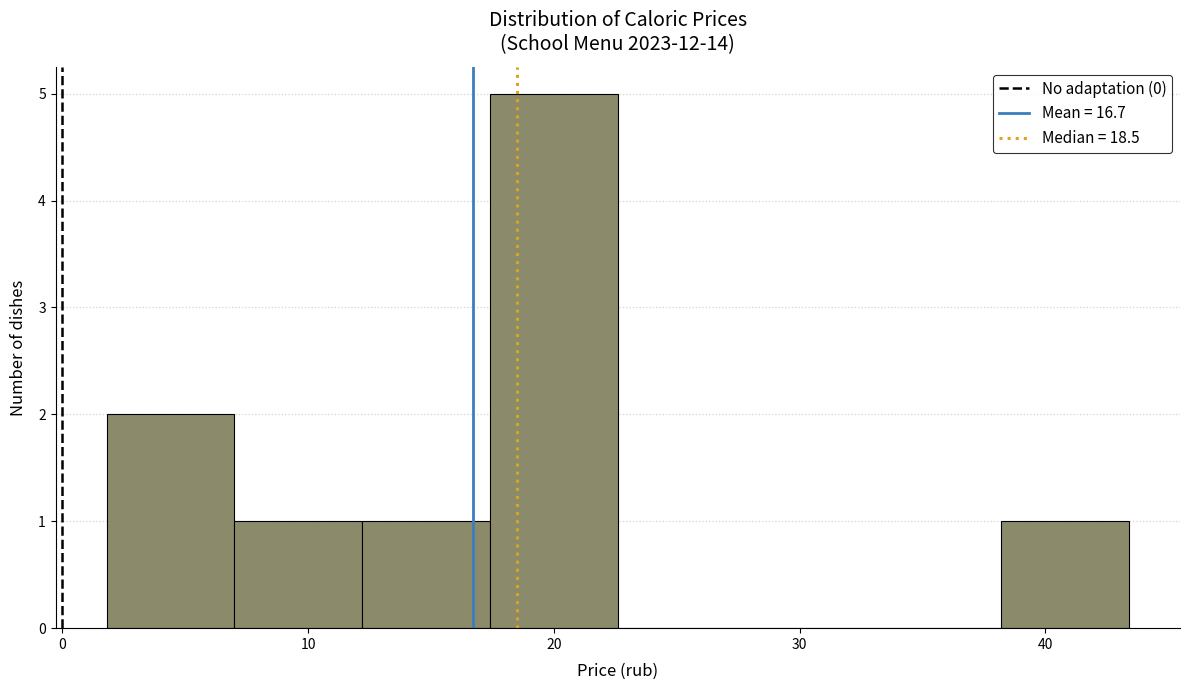

Reading left to right, list every bar in this chart as the range it spans on the x-axis followed by its height. Neither the bar edges nor the heights are printed on the chart, so give them approximately, as read against the axes.

1.8 to 7.0: 2
7.0 to 12.2: 1
12.2 to 17.4: 1
17.4 to 22.6: 5
22.6 to 27.8: 0
27.8 to 33.0: 0
33.0 to 38.2: 0
38.2 to 43.4: 1